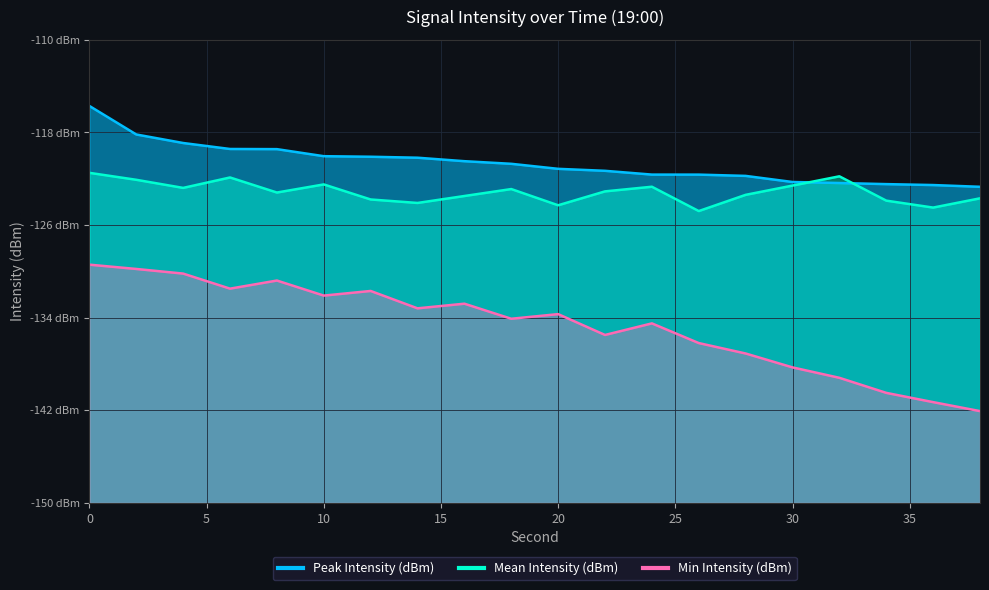

Reading right to left, what are all the values shown in this chart?

Peak Intensity (dBm): -122.7	-122.6	-122.5	-122.4	-122.3	-121.8	-121.7	-121.7	-121.3	-121.2	-120.7	-120.5	-120.2	-120.1	-120.1	-119.5	-119.4	-118.9	-118.2	-115.7
Mean Intensity (dBm): -123.7	-124.5	-123.9	-121.8	-122.6	-123.4	-124.8	-122.7	-123.1	-124.3	-122.9	-123.5	-124.1	-123.8	-122.5	-123.2	-121.9	-122.8	-122.1	-121.5
Min Intensity (dBm): -142.1	-141.3	-140.5	-139.2	-138.3	-137.1	-136.2	-134.5	-135.5	-133.7	-134.1	-132.8	-133.2	-131.7	-132.1	-130.8	-131.5	-130.2	-129.8	-129.4